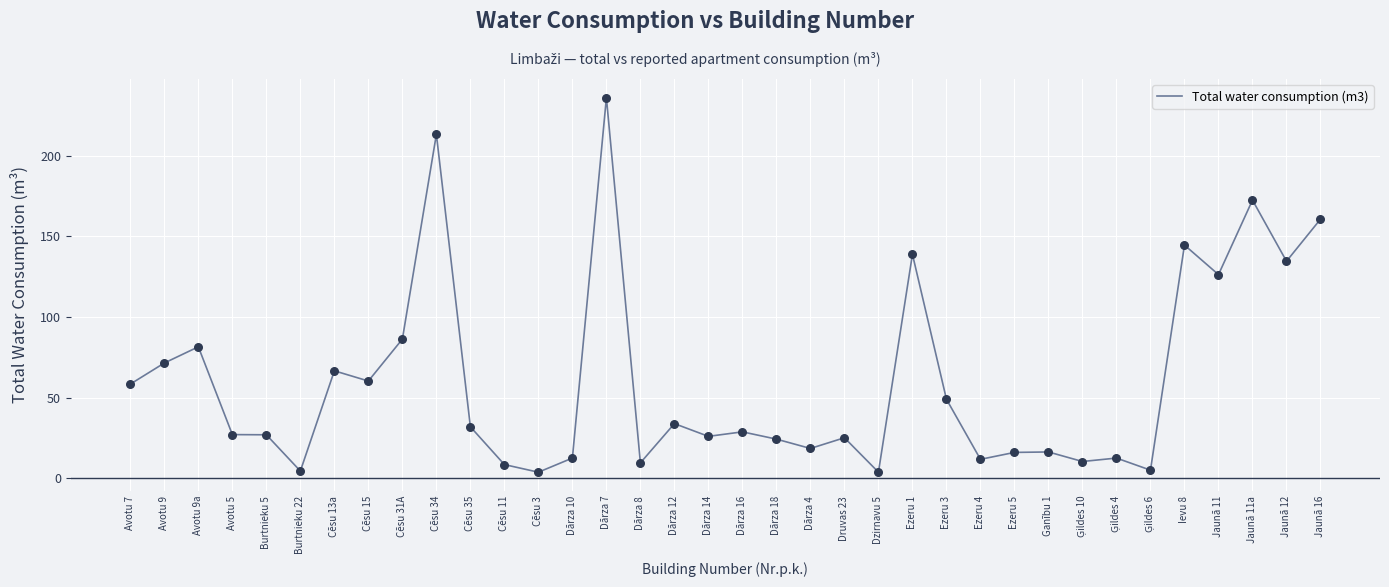

Approximately how many times larger is the value at Jaunā 11 compared to Avotu 9a?

1.5